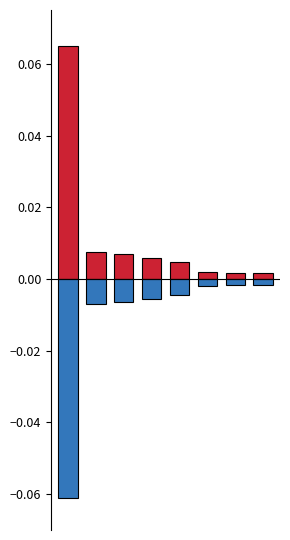

List the series in order of their peak value, highest first.

Enrollment (normalized positive), Enrollment (normalized negative)